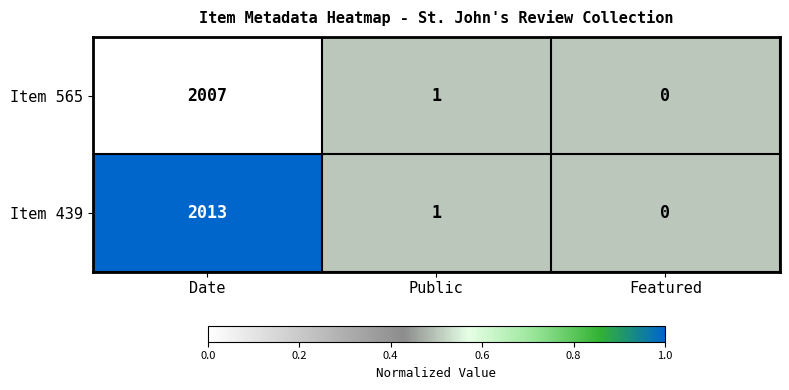

Which series has the largest total across all categories?

Item 439